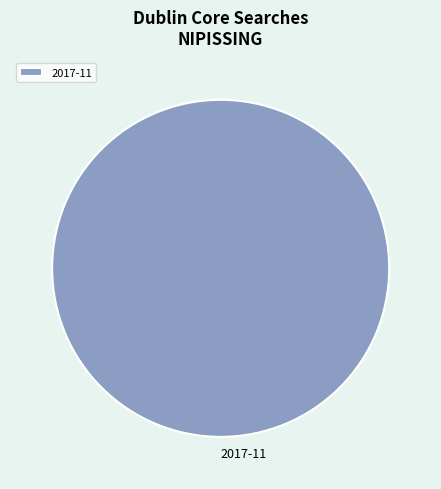

How many slices are in this pie chart?

1